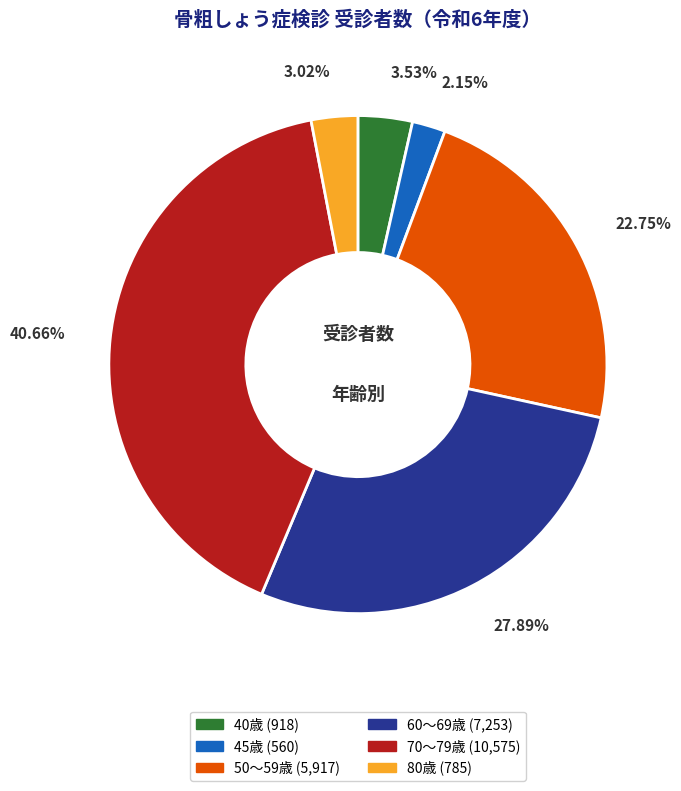

Does 45歳 account for over 50% of the chart?

No